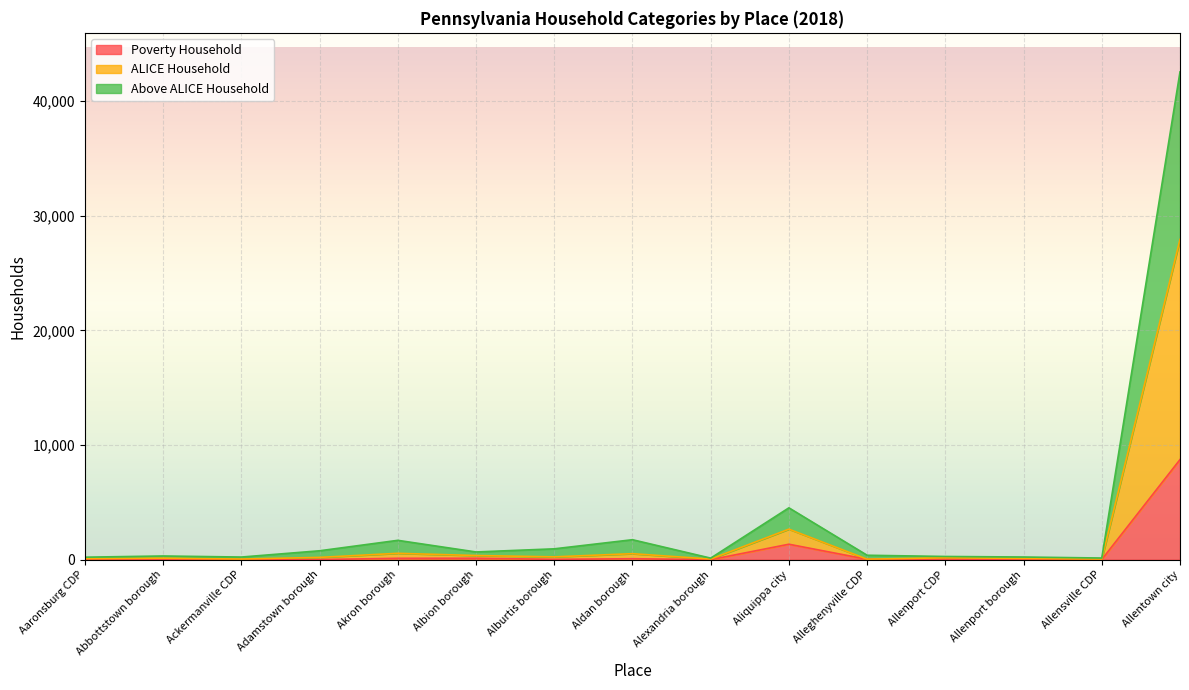

What is the greatest value displayed?

42538